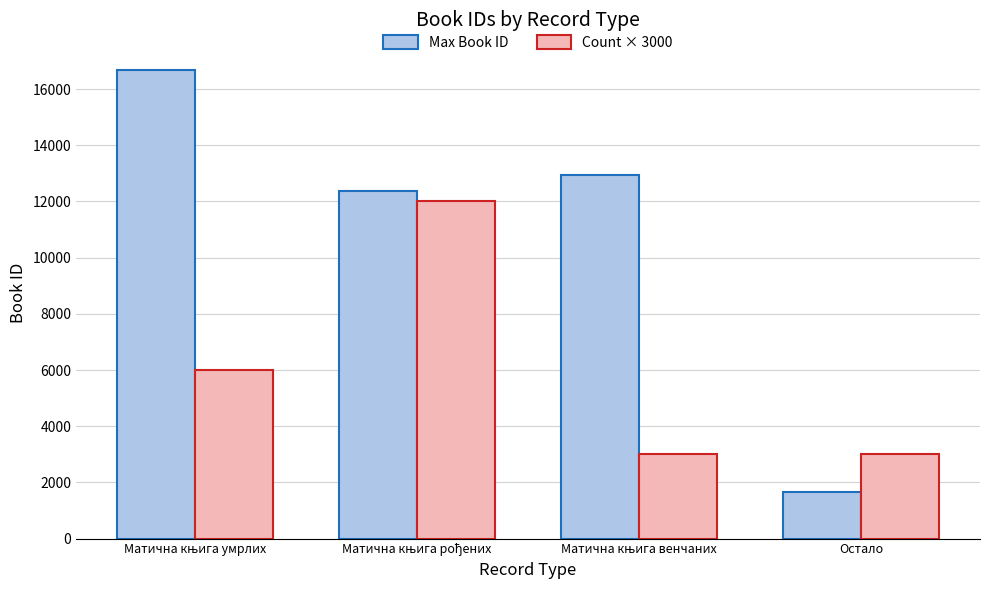

Are the bars horizontal?

No